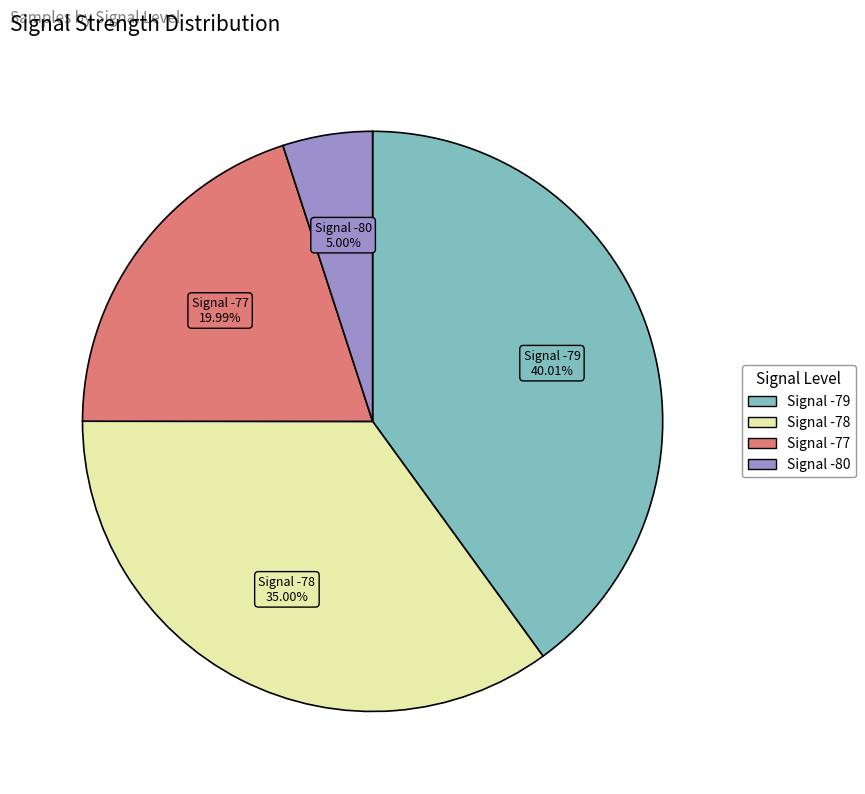

Is there any slice that represents more than half of the pie?

No